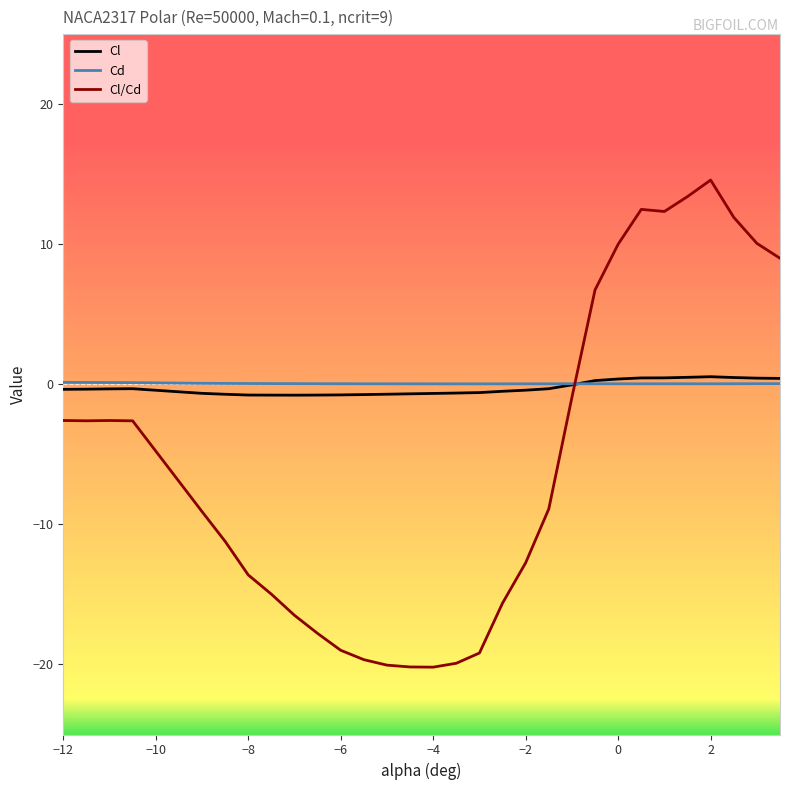

Which series has the largest range (max minus min)?

Cl/Cd